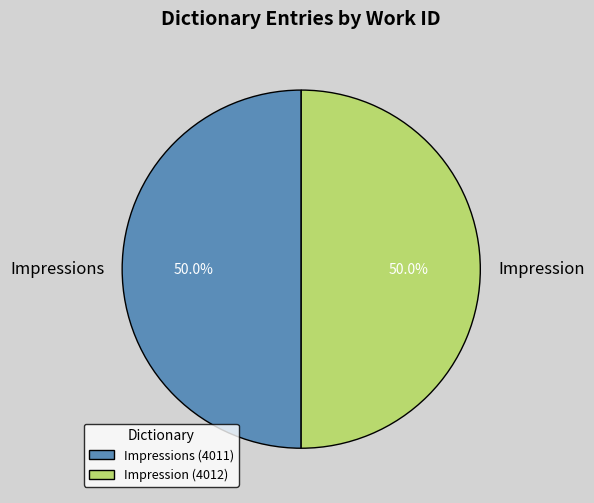

True or false: Impressions accounts for 41% of the total.

False